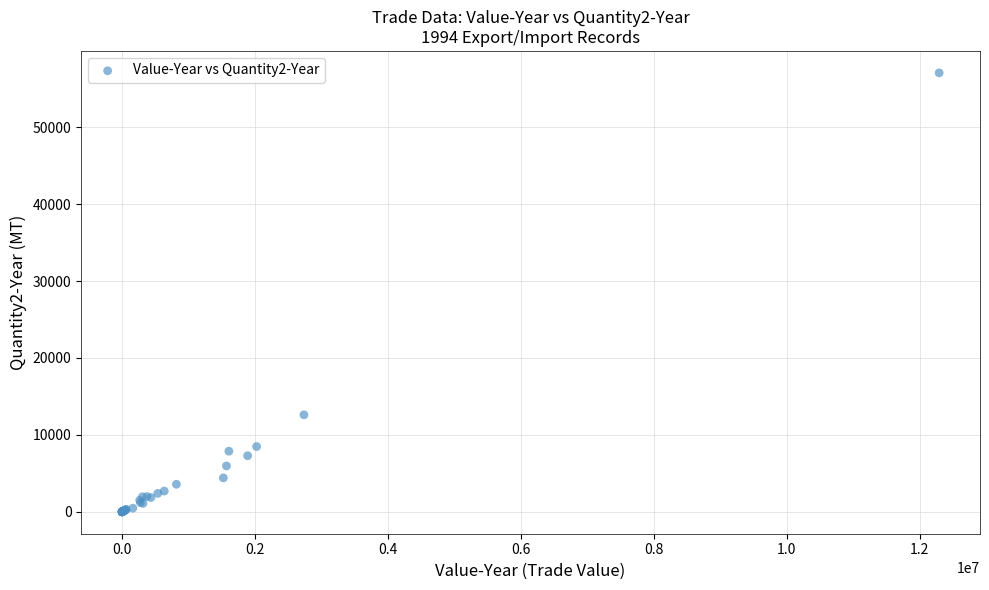

What Y value in the scatter plot is closest to 28536?

12606